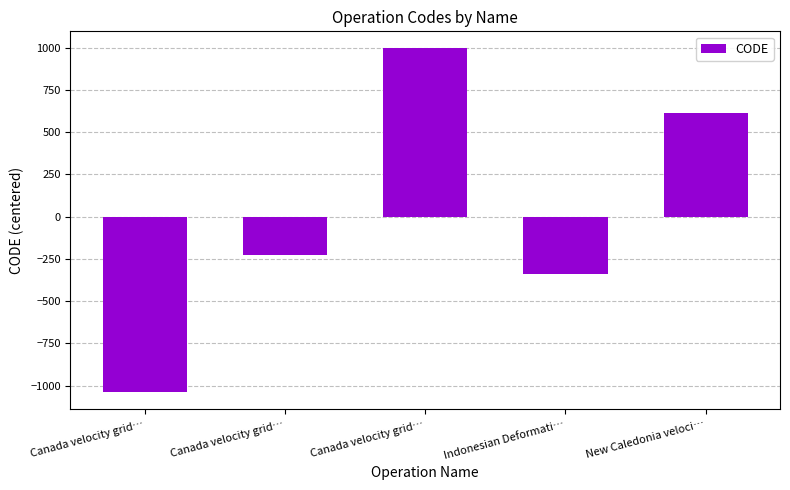

How many data points does each series have?

5